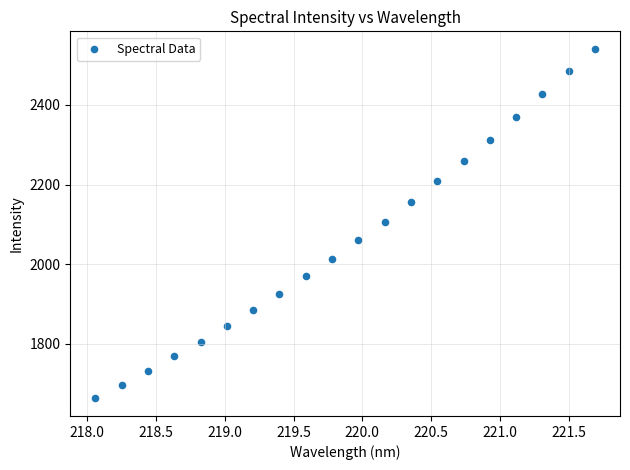

What is the range of Y values (max minus min)?

878.3